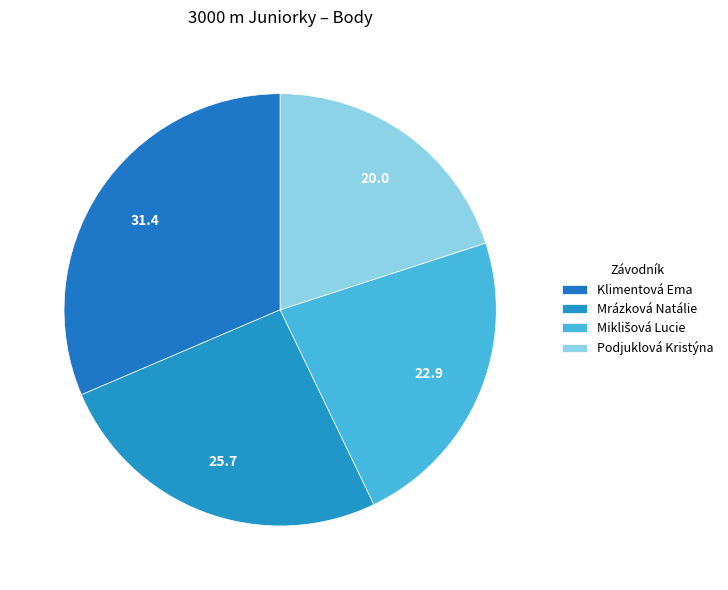

Which category has the biggest portion of the pie?

Klimentová Ema